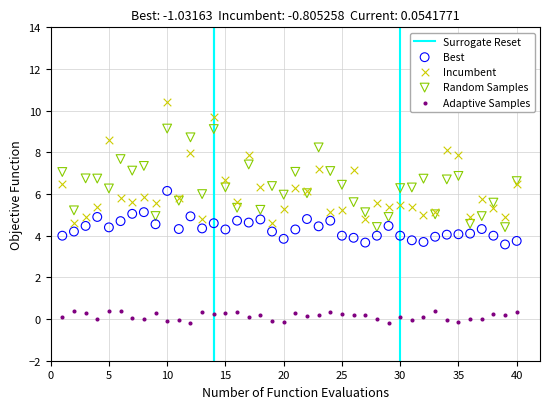

Which series reaches the minimum Y coordinate?

Adaptive Samples